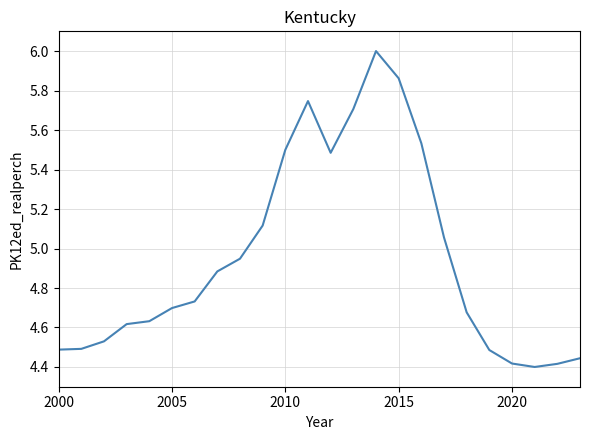

What is the difference between the maximum and minimum values?

1.6